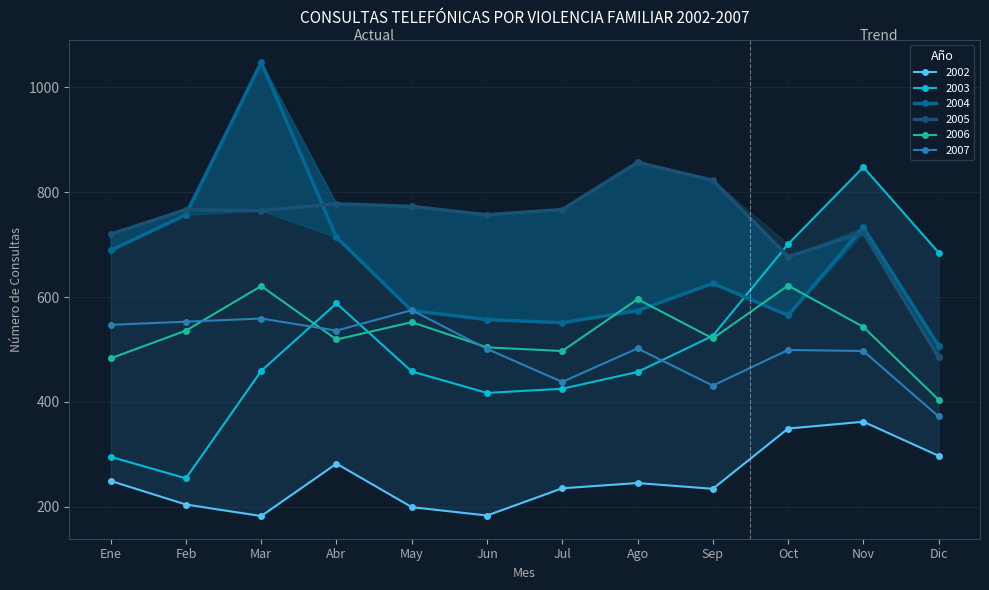

Is this an area chart (filled region under the line)?

No